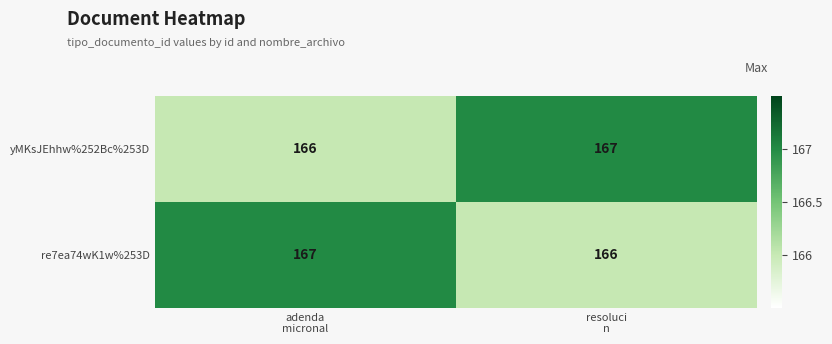

What is the total value across all series at adenda
micronal?

333